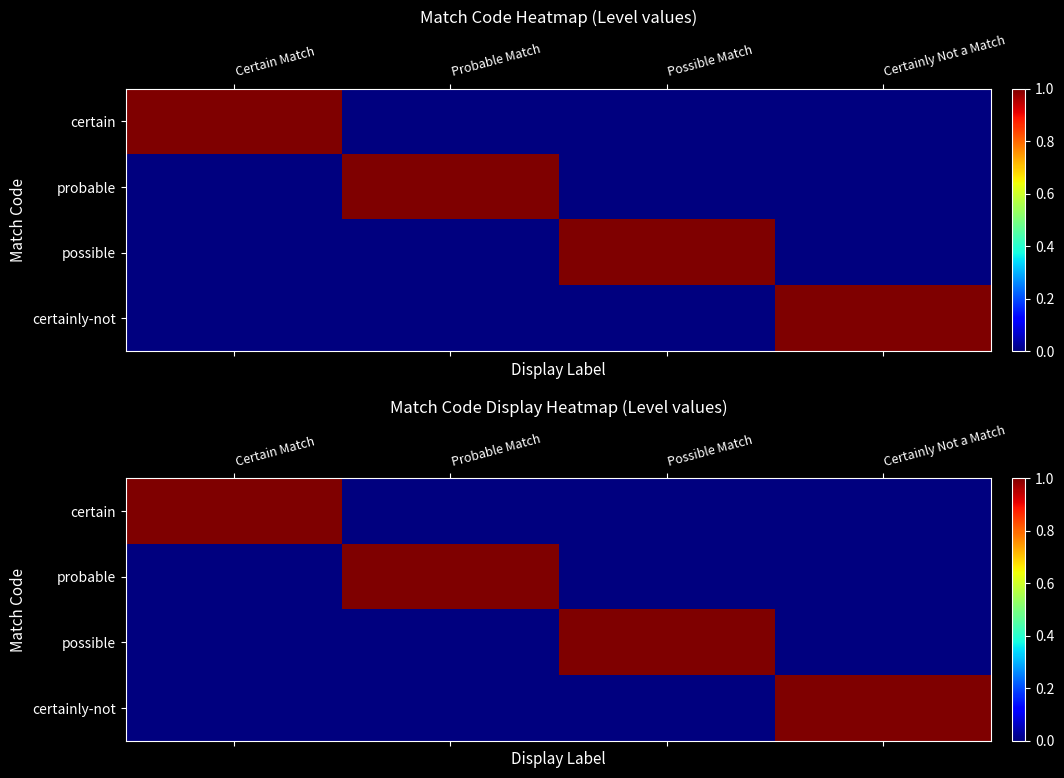

What is the maximum value for certain?

1